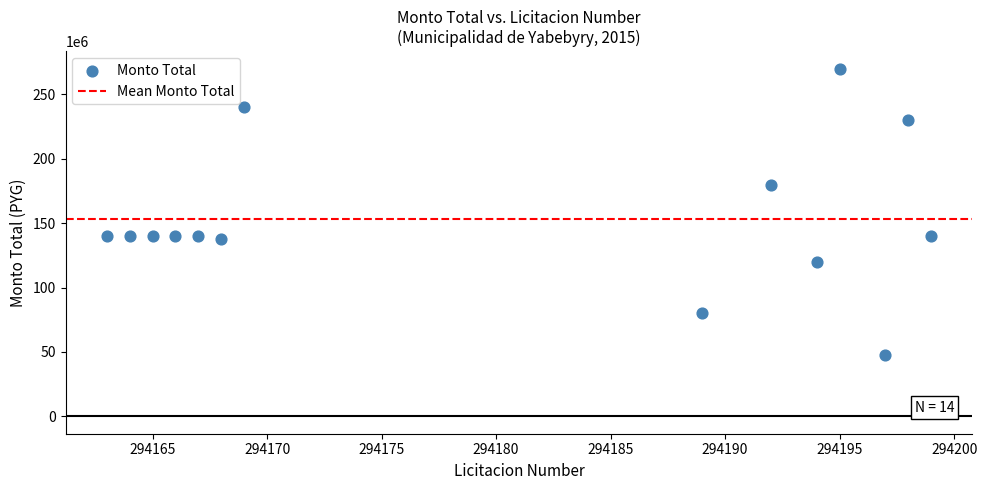

What is the range of X values (max minus min)?

36